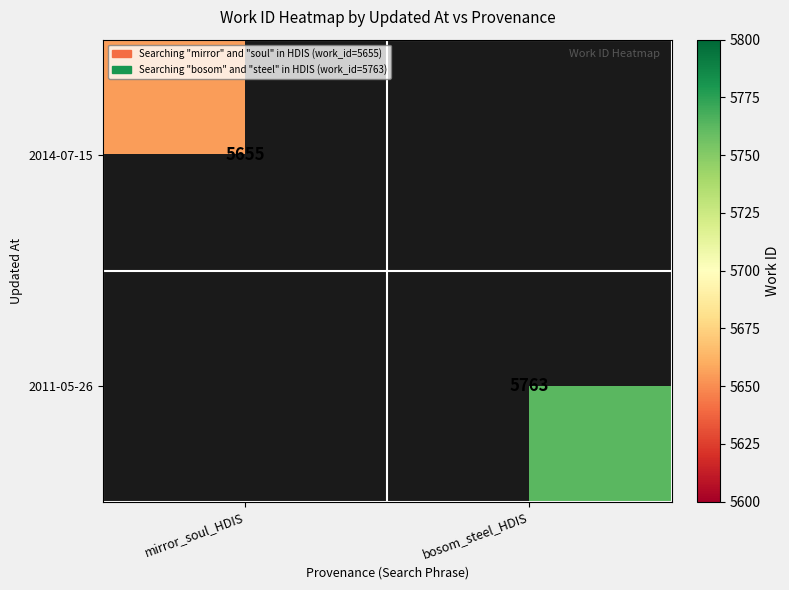

The 2011-05-26 series shows 9432 at bosom_steel_HDIS. True or false?

False